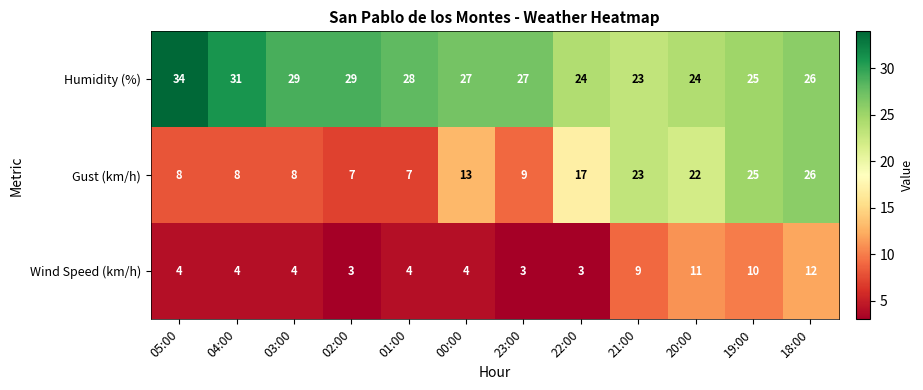

What is the approximate value of Gust (km/h) at 23:00, to the nearest 10?

10